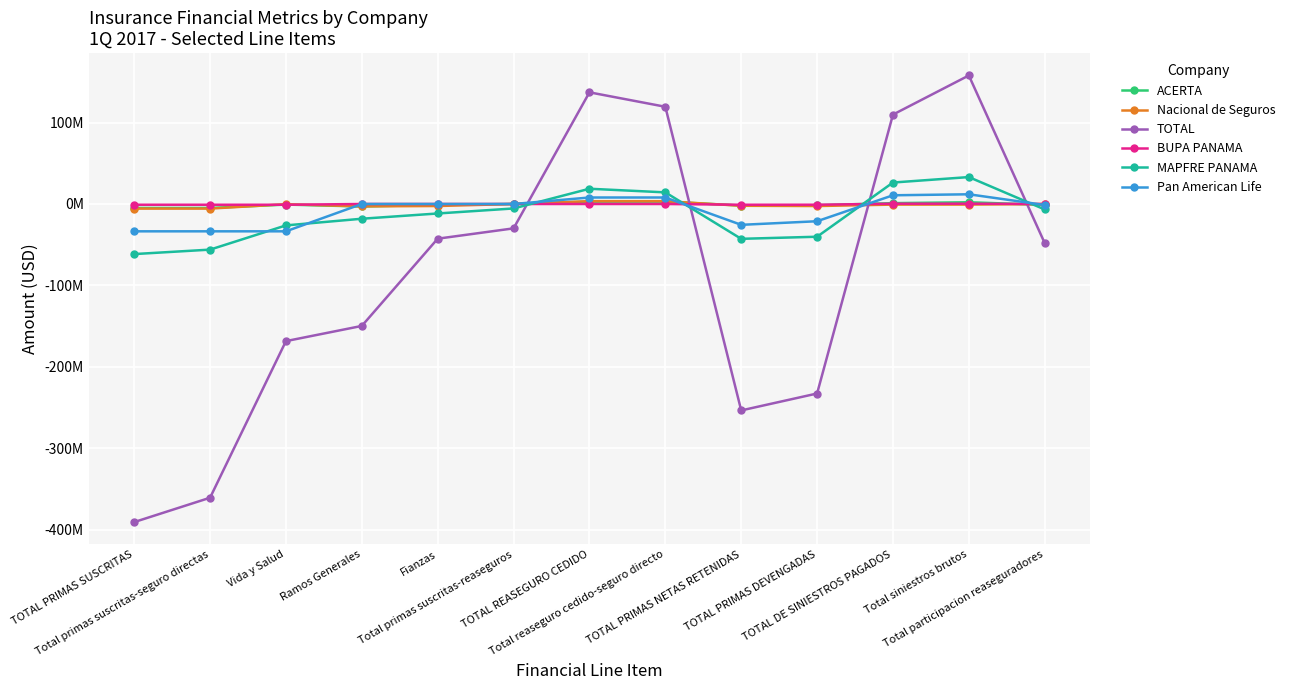

What position from the right is TOTAL PRIMAS DEVENGADAS?

4